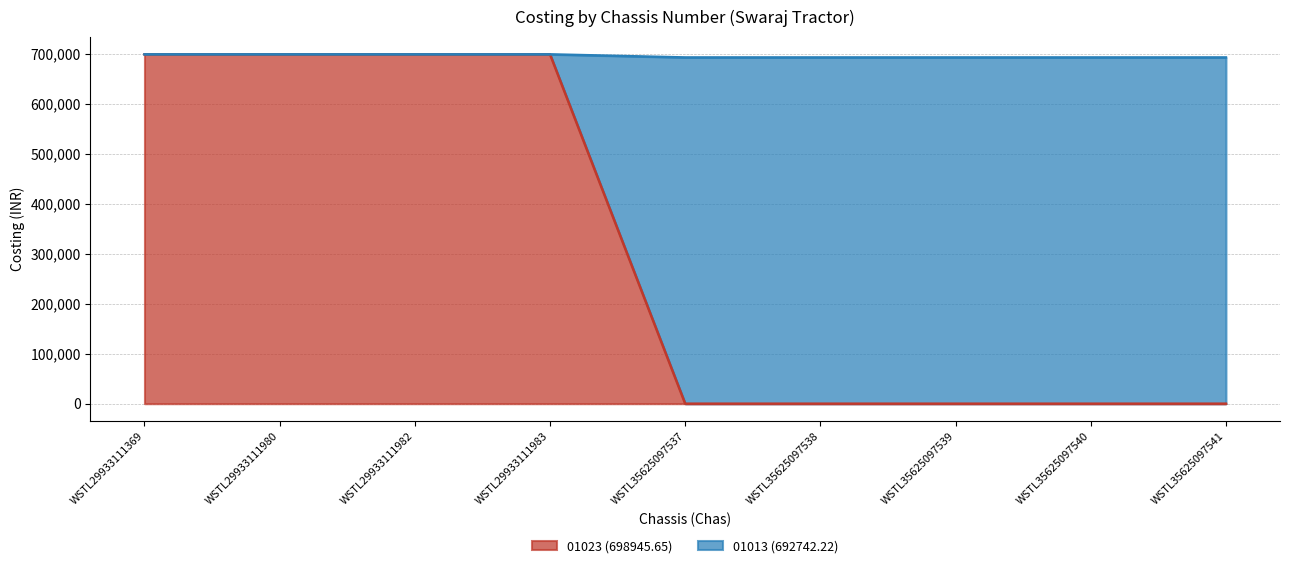

True or false: 01023 (698945.65) has more than 1 points higher than both neighbors.

False